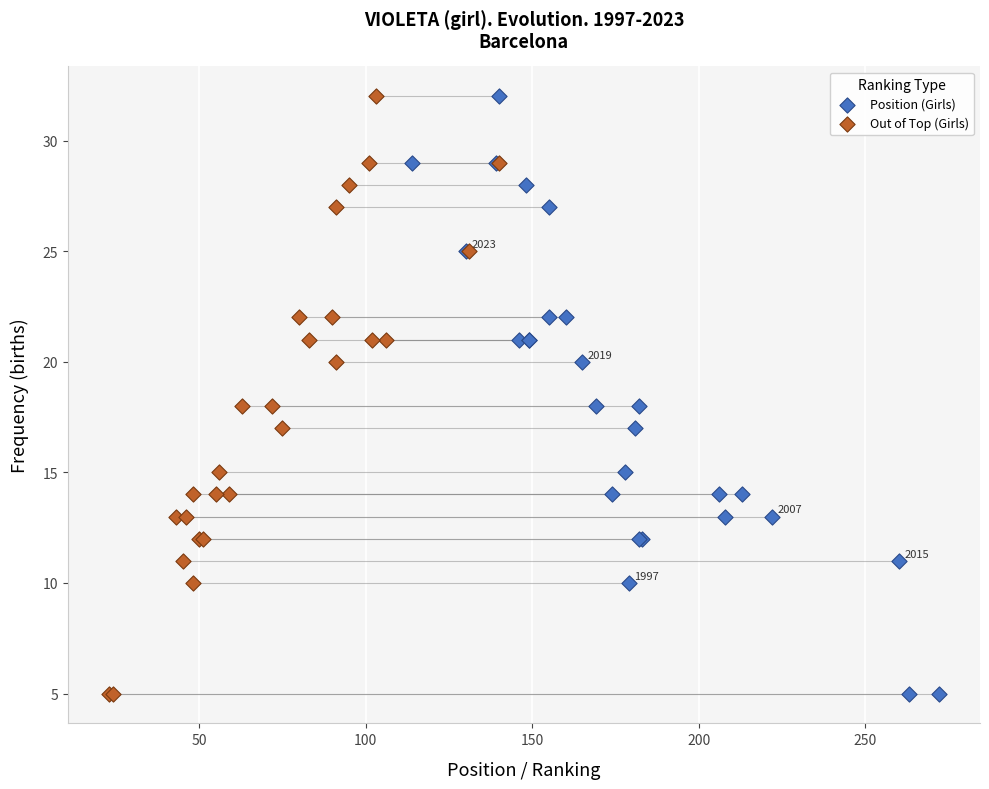

What are all the series names shown in the legend?

Position (Girls), Out of Top (Girls)